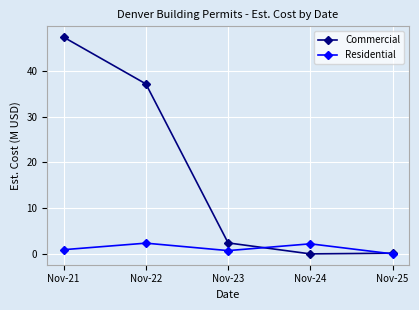

What value does the Commercial series have at Nov-21?

47.4